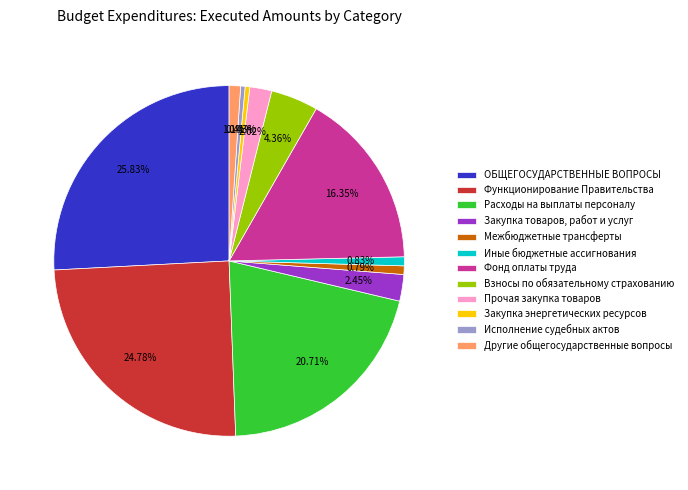

Rank the categories by value from highest to lowest.

ОБЩЕГОСУДАРСТВЕННЫЕ ВОПРОСЫ, Функционирование Правительства, Расходы на выплаты персоналу, Фонд оплаты труда, Взносы по обязательному страхованию, Закупка товаров, работ и услуг, Прочая закупка товаров, Другие общегосударственные вопросы, Иные бюджетные ассигнования, Межбюджетные трансферты, Закупка энергетических ресурсов, Исполнение судебных актов